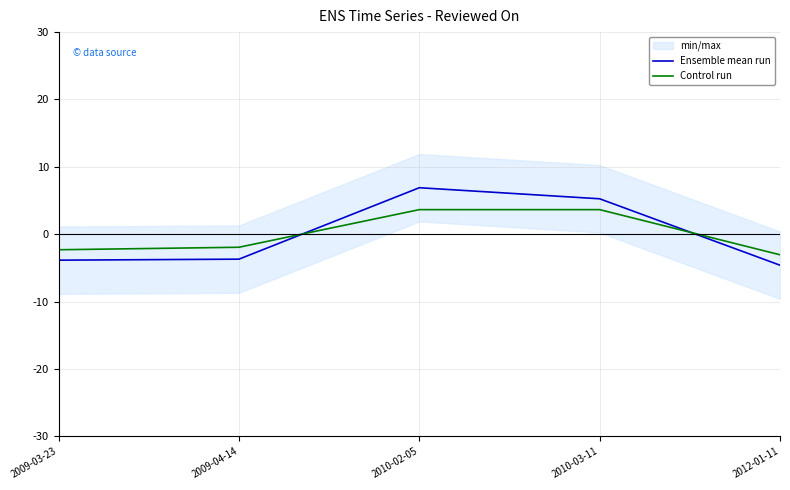

Where is the first local maximum for Ensemble mean run?

2010-02-05